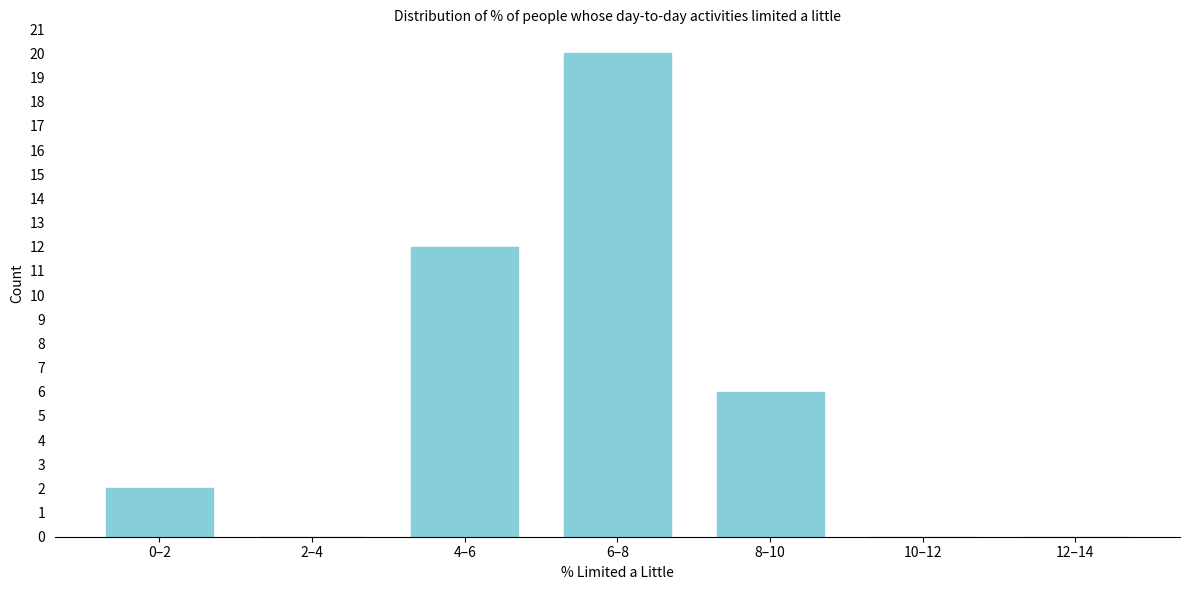

Between 0–2 and 8–10, which is larger?

8–10